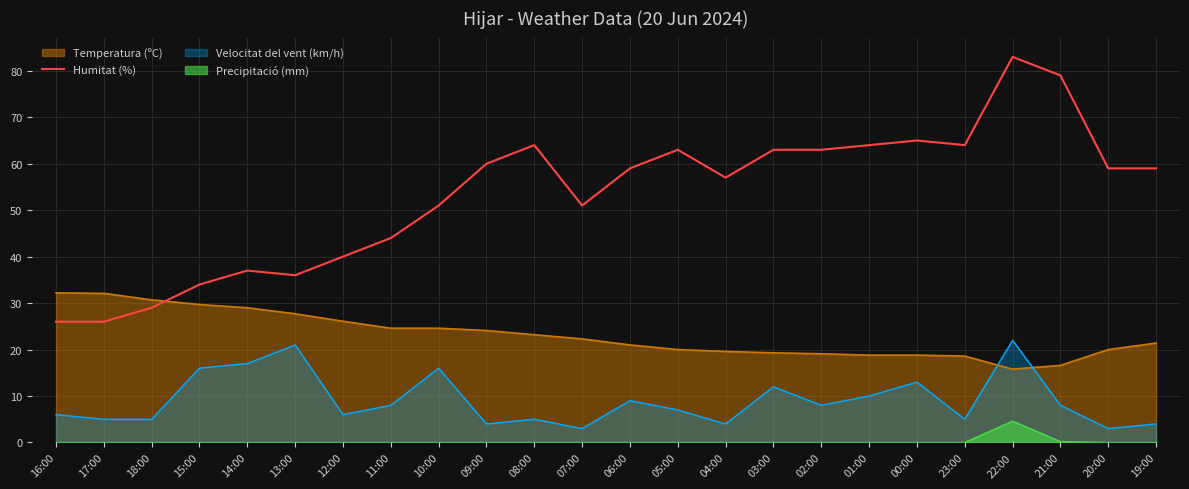

What value does the data have at 07:00, to the nearest 5?

50